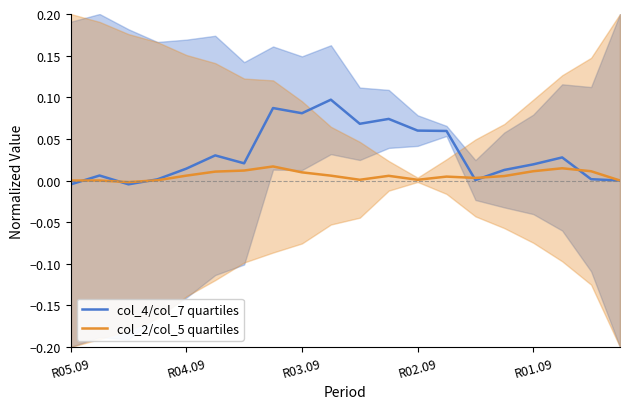

Rank the series by their maximum value, from highest to lowest.

col_4/col_7 quartiles, col_2/col_5 quartiles